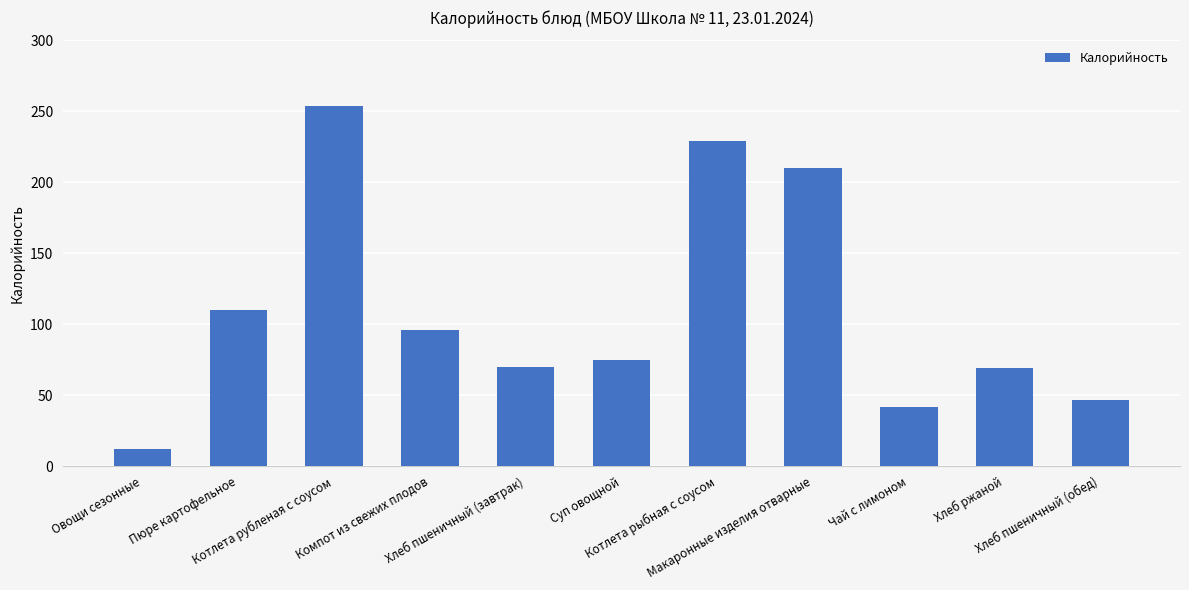

What is the difference between the maximum and minimum values?

242.0